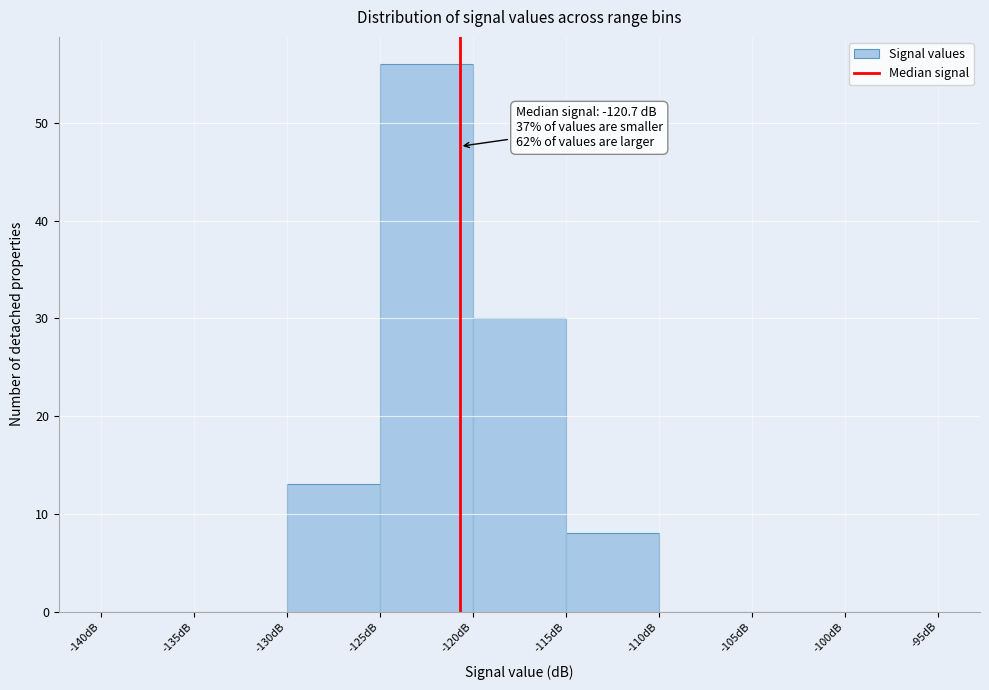

Which range on the x-axis has the tallest bar?

-125 to -120